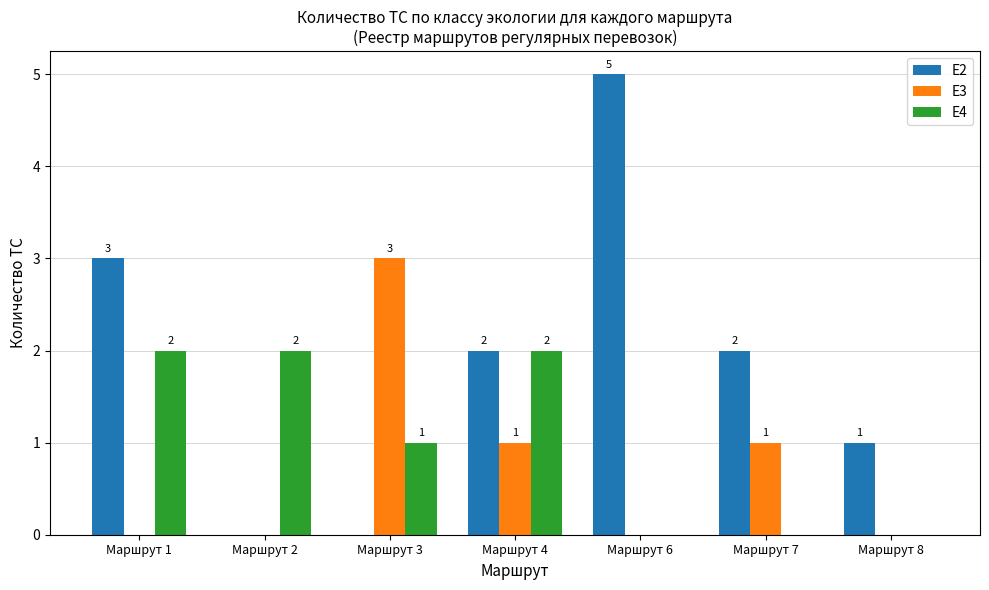

Which series has the widest spread of values?

Е2